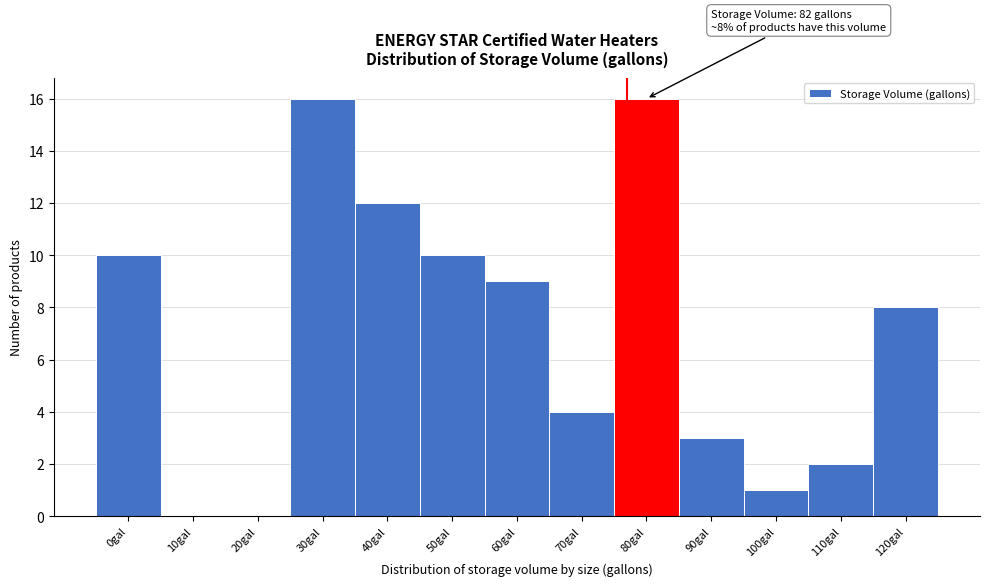

Reading left to right, what are all the values shown in this chart?

0gal=10	10gal=0	20gal=0	30gal=16	40gal=12	50gal=10	60gal=9	70gal=4	80gal=16	90gal=3	100gal=1	110gal=2	120gal=8